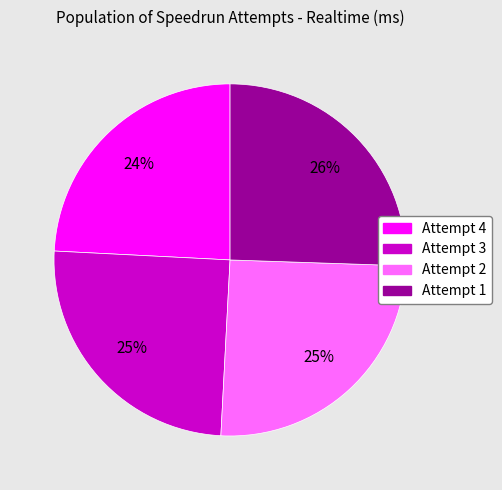

How many slices are in this pie chart?

4